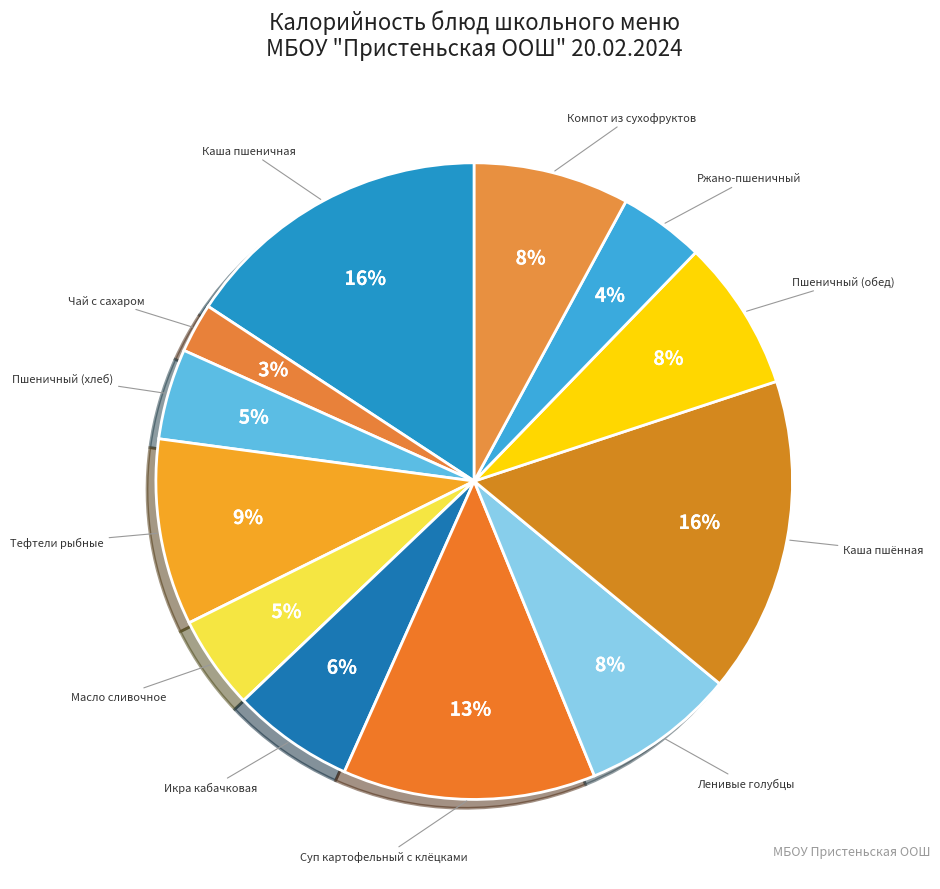

What is the smallest slice in the pie chart?

Чай с сахаром